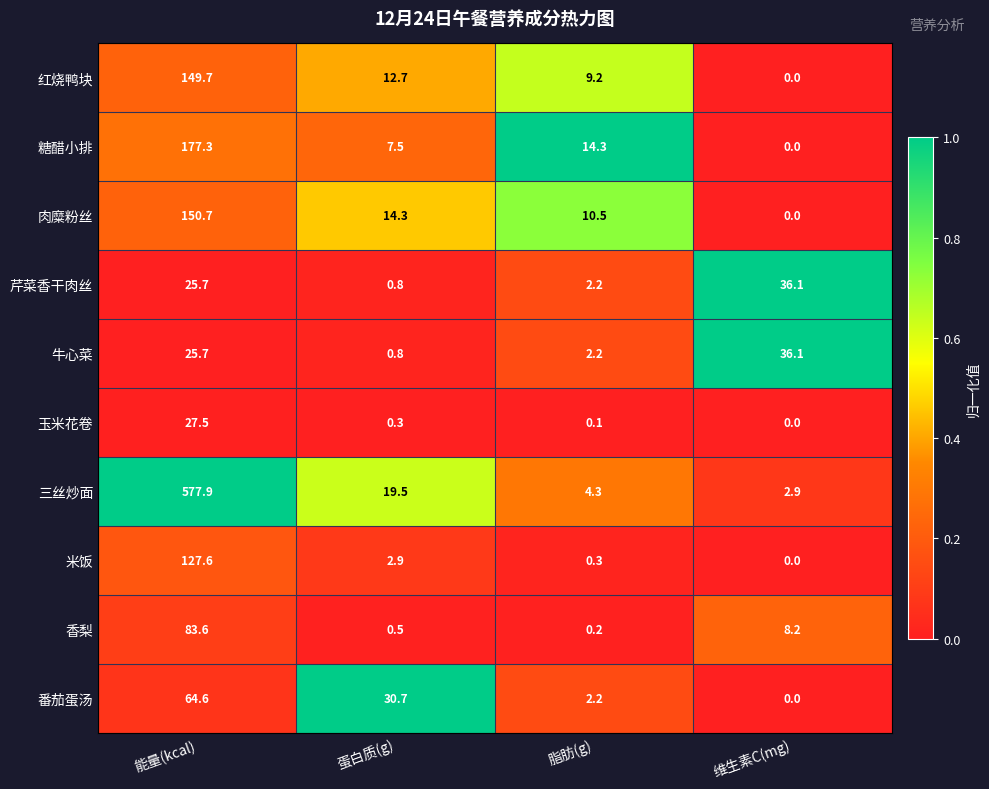

How many values in the 牛心菜 series are below 25?

2